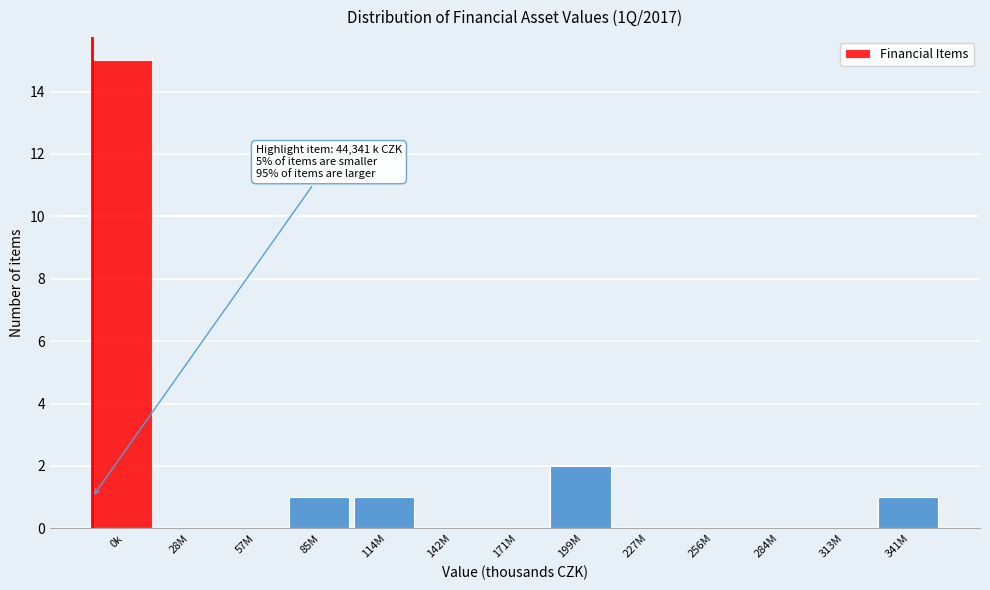

Reading left to right, transcribe all the data shown in this chart.

0k=15	28M=0	57M=0	85M=1	114M=1	142M=0	171M=0	199M=2	227M=0	256M=0	284M=0	313M=0	341M=1